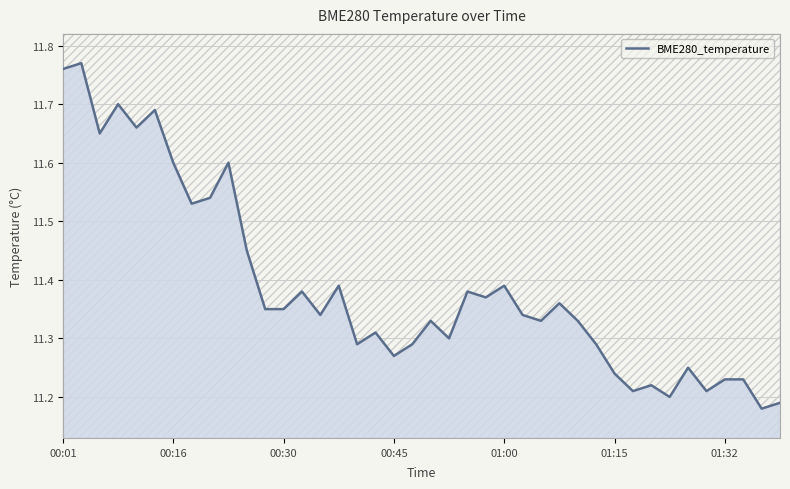

What is the difference between the maximum and minimum values?

0.6